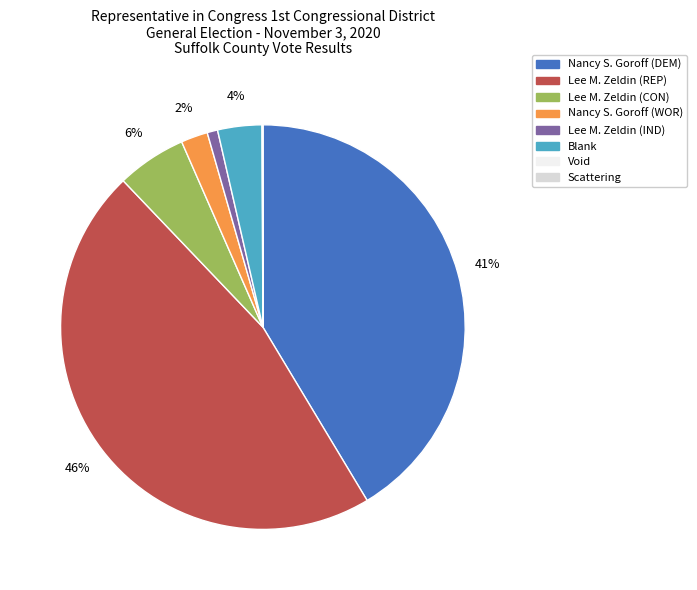

Do Nancy S. Goroff (WOR) and Lee M. Zeldin (REP) together represent more than half of the pie?

No